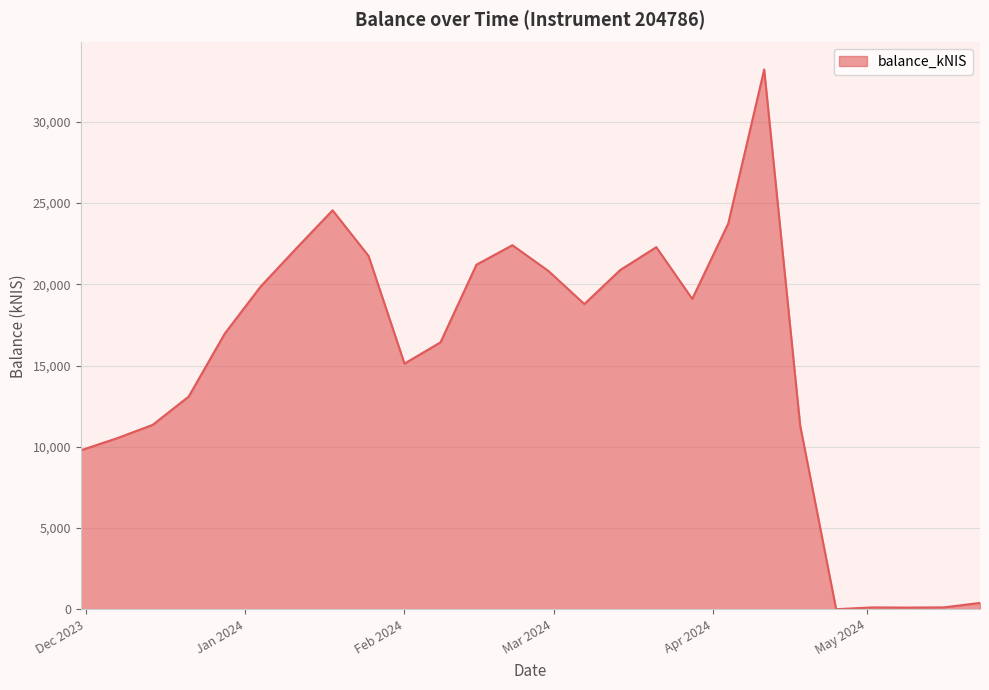

What is the maximum value shown in the chart?

33218.3